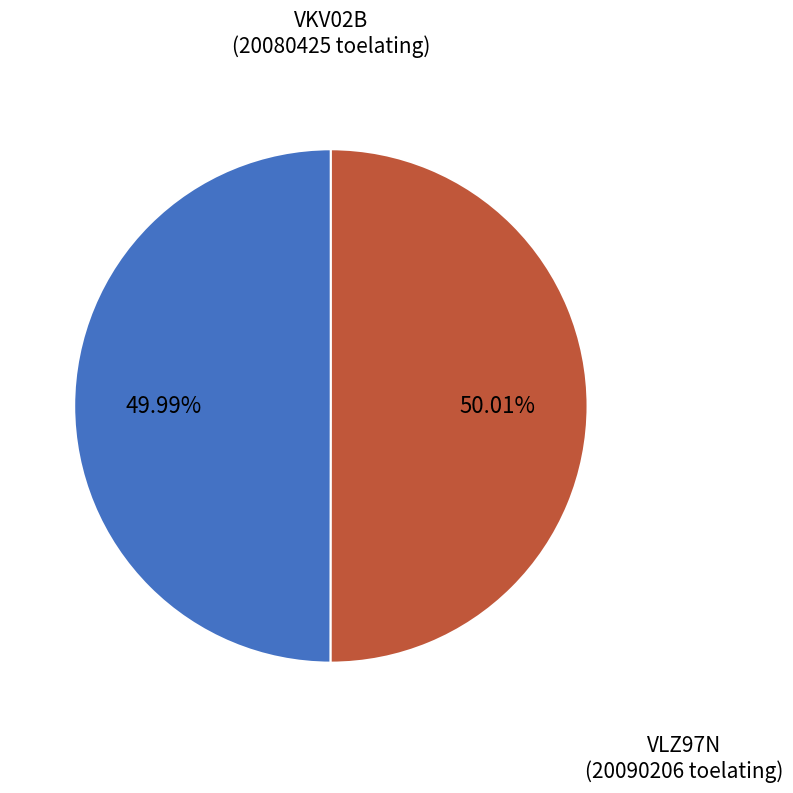

Does any single category account for the majority?

Yes